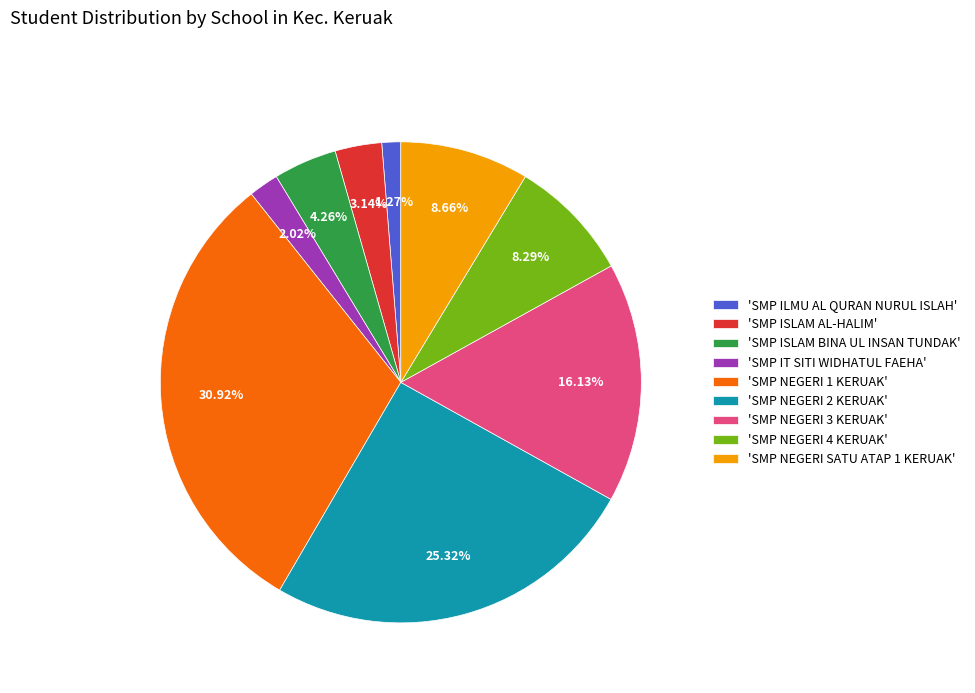

Between 'SMP NEGERI 3 KERUAK' and 'SMP ILMU AL QURAN NURUL ISLAH', which is larger?

'SMP NEGERI 3 KERUAK'